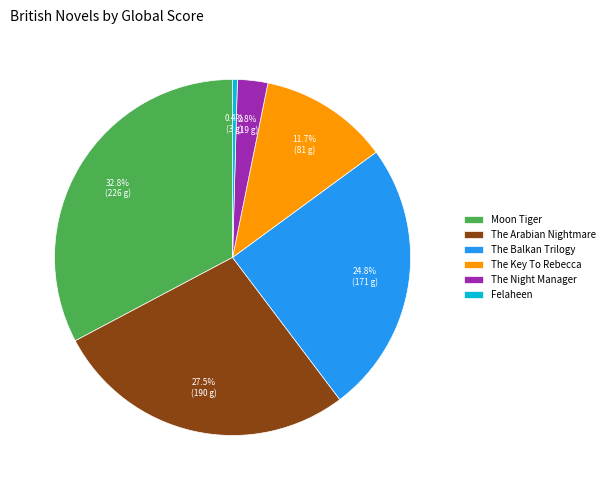

Rank the categories by value from lowest to highest.

Felaheen, The Night Manager, The Key To Rebecca, The Balkan Trilogy, The Arabian Nightmare, Moon Tiger